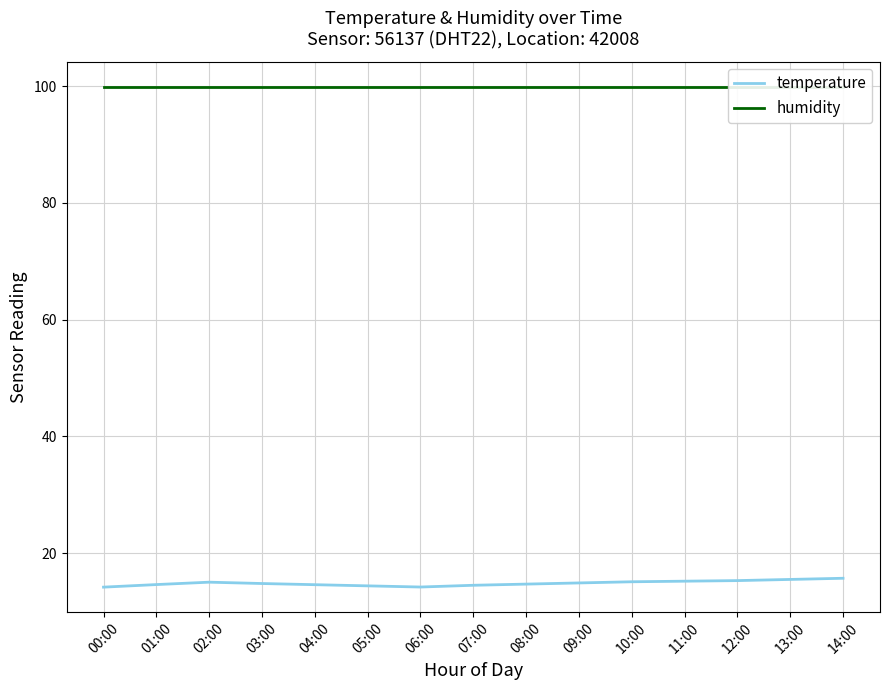

Is the value of temperature at 06:00 greater than the value of humidity at 05:00?

No